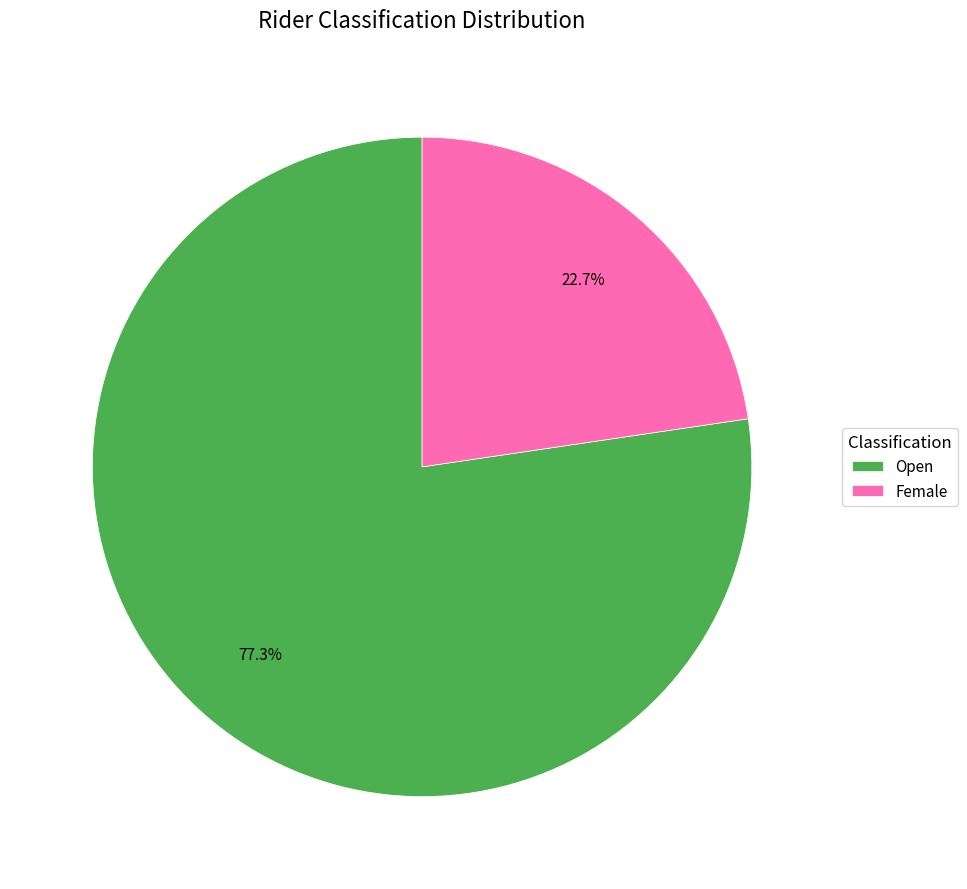

To the nearest percent, what is the combined percentage of Female and Open?

100%